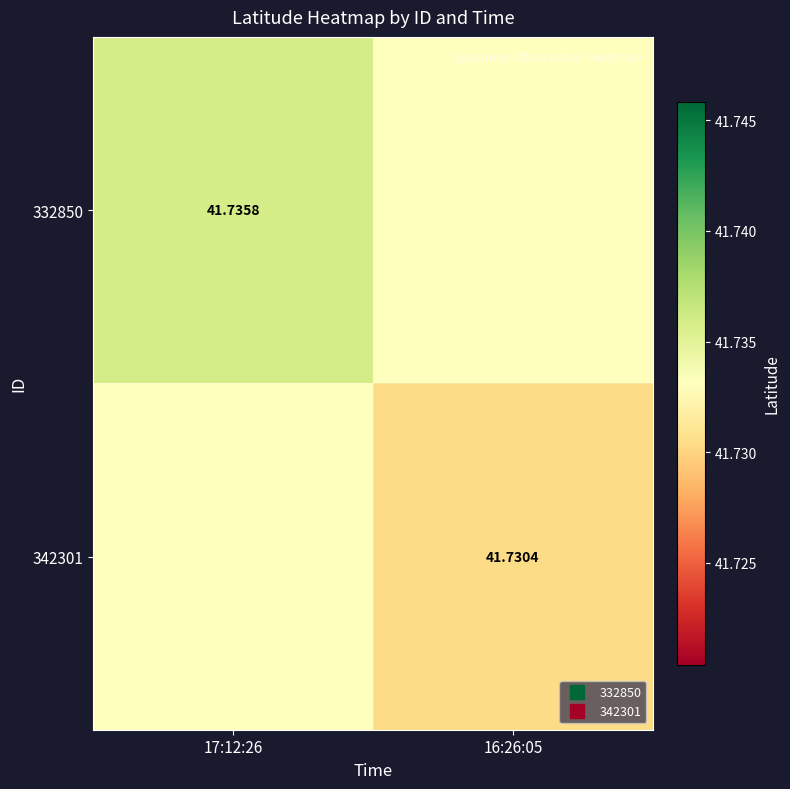

Is the value of 332850 at 16:26:05 greater than the value of 342301 at 17:12:26?

No